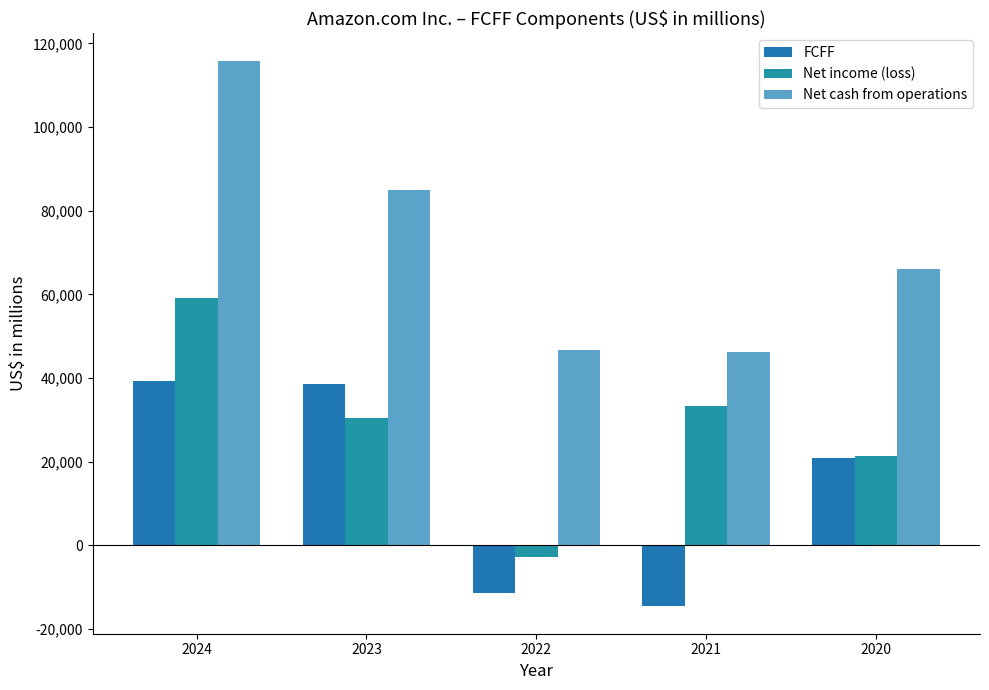

Rank the series by their average value, from lowest to highest.

FCFF, Net income (loss), Net cash from operations